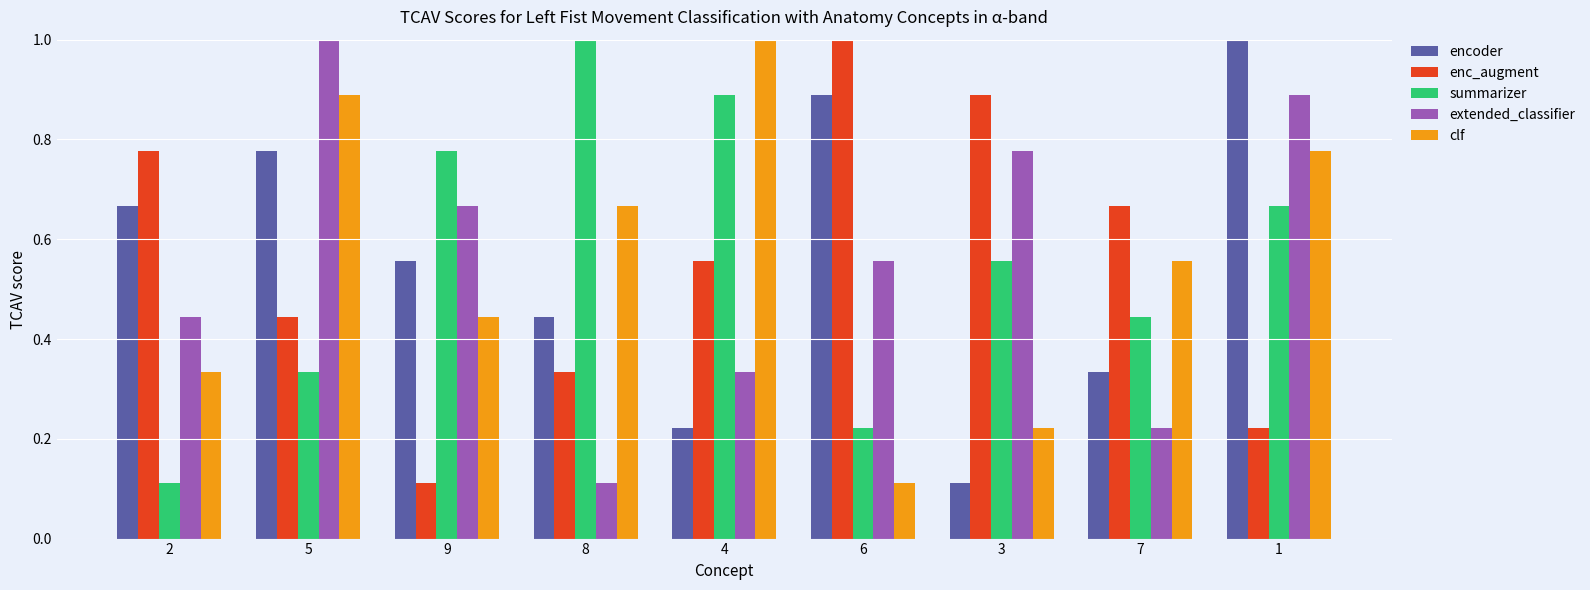

At 6, list the series in order from largest to smallest.

enc_augment, encoder, extended_classifier, summarizer, clf